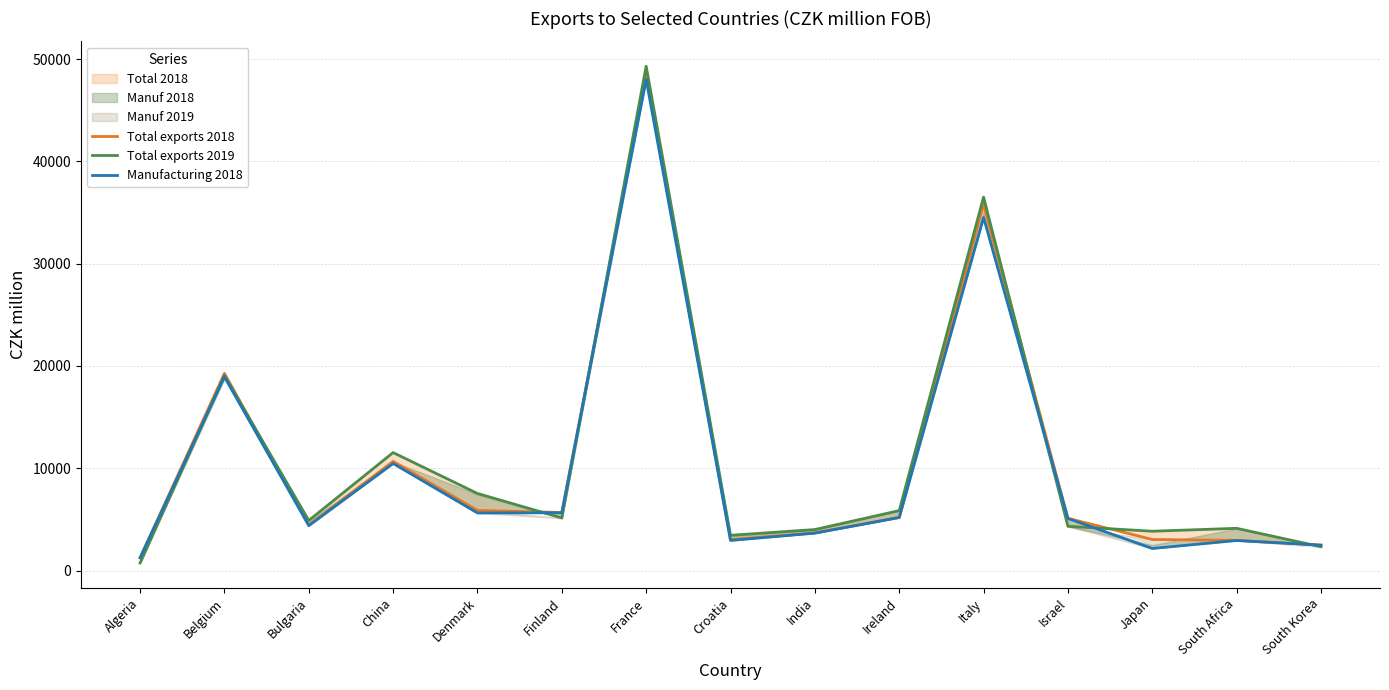

The Total exports 2018 series shows 1804 at Algeria. True or false?

False